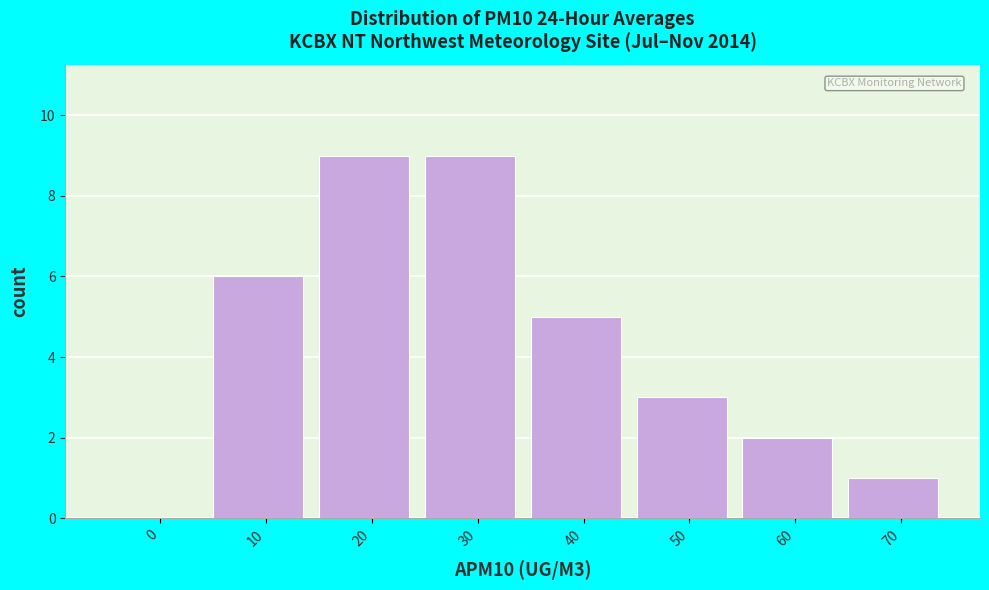

Reading left to right, transcribe all the data shown in this chart.

0=0	10=6	20=9	30=9	40=5	50=3	60=2	70=1